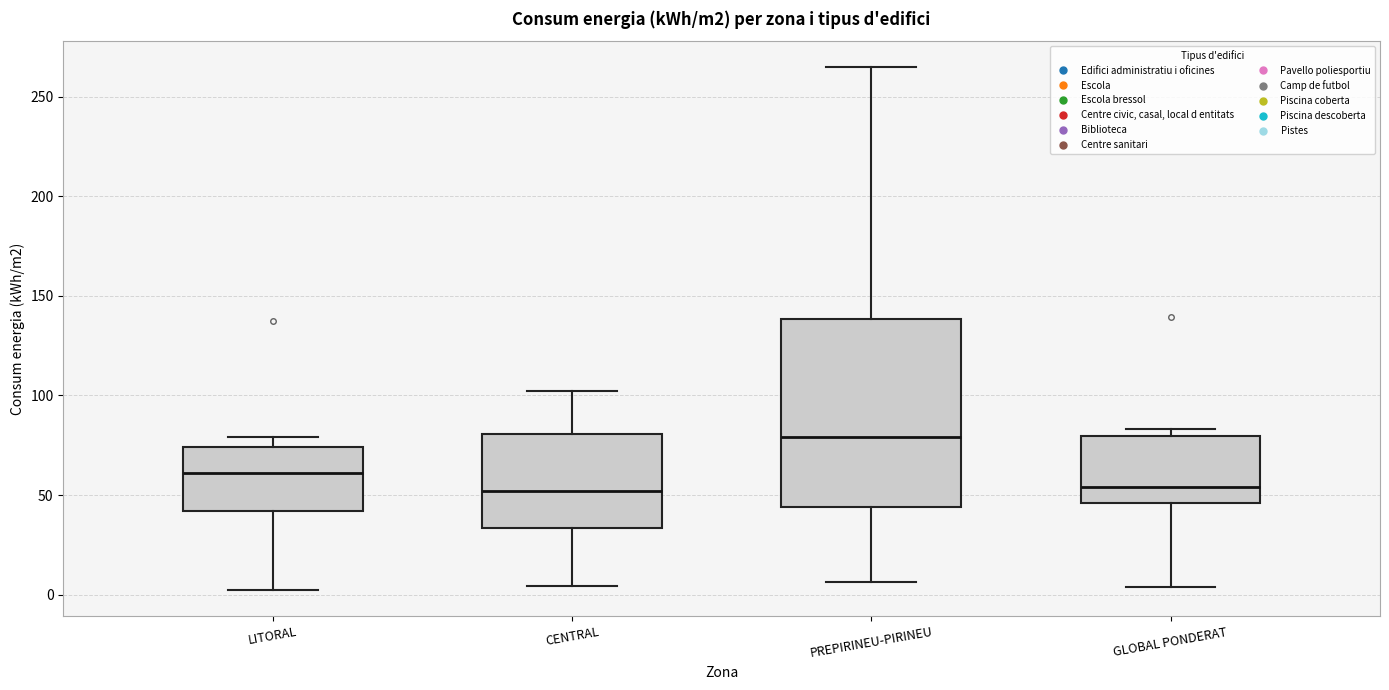

Where does the lower whisker of the box for PREPIRINEU-PIRINEU end on the y-axis? The values are not printed on the chart, so give them approximately, as read against the axis.

5